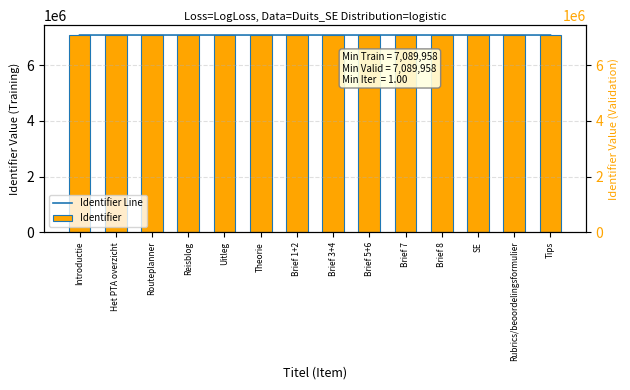

Reading left to right, transcribe all the data shown in this chart.

Identifier Line: Introductie=7089958	Het PTA overzicht=7089960	Routeplanner=7089962	Reisblog=7089966	Uitleg=7089967	Theorie=7089969	Brief 1+2=7089971	Brief 3+4=7089973	Brief 5+6=7089975	Brief 7=7090257	Brief 8=7090258	SE=7089977	Rubrics/beoordelingsformulier=7089981	Tips=7089983
Identifier: Introductie=7089958	Het PTA overzicht=7089960	Routeplanner=7089962	Reisblog=7089966	Uitleg=7089967	Theorie=7089969	Brief 1+2=7089971	Brief 3+4=7089973	Brief 5+6=7089975	Brief 7=7090257	Brief 8=7090258	SE=7089977	Rubrics/beoordelingsformulier=7089981	Tips=7089983